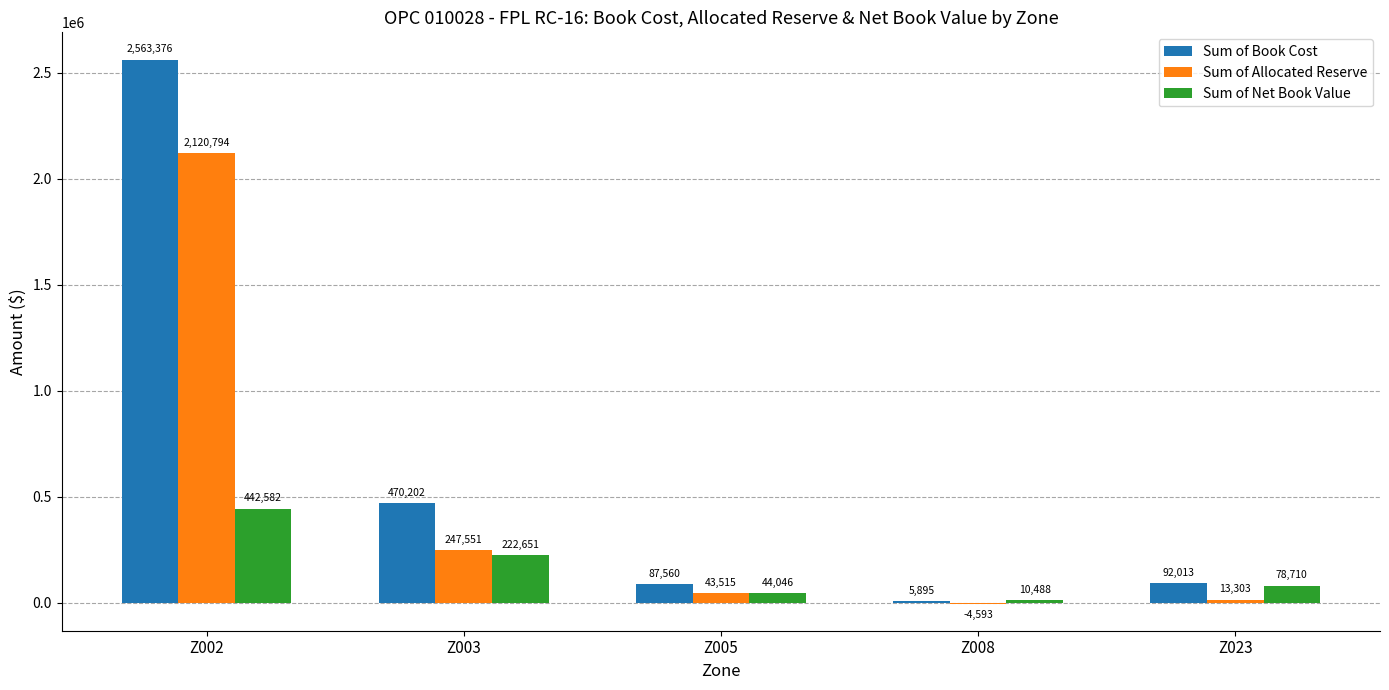

The value of Sum of Book Cost at Z002 is 4449165.2. True or false?

False